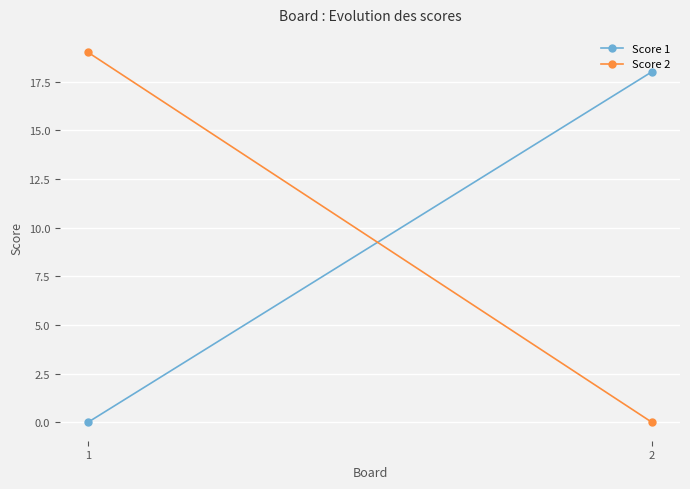

Reading right to left, extract all data points from this chart.

Score 1: 18	0
Score 2: 0	19